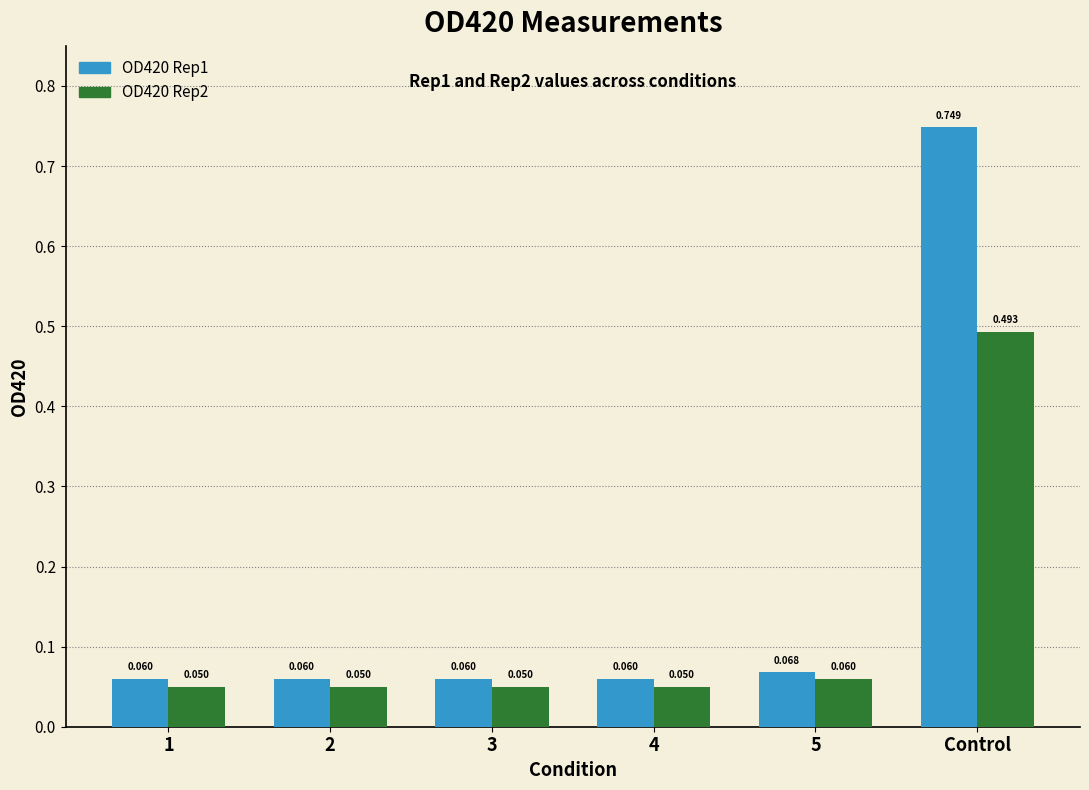

At which label does OD420 Rep2 reach its peak?

Control